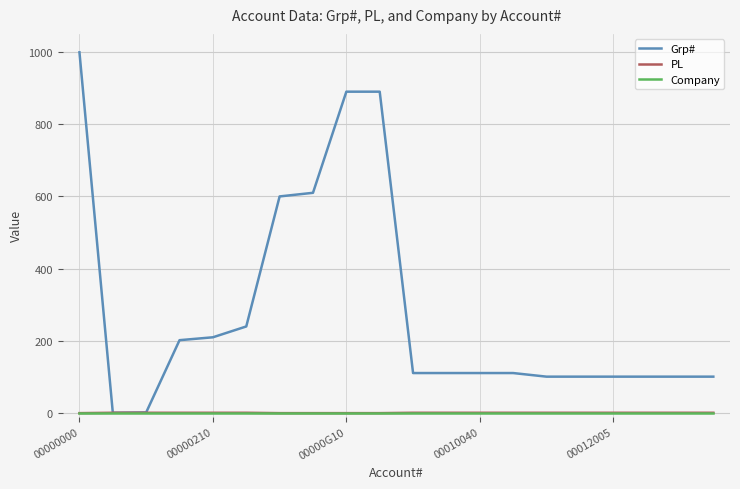

Which series has the largest total across all categories?

Grp#